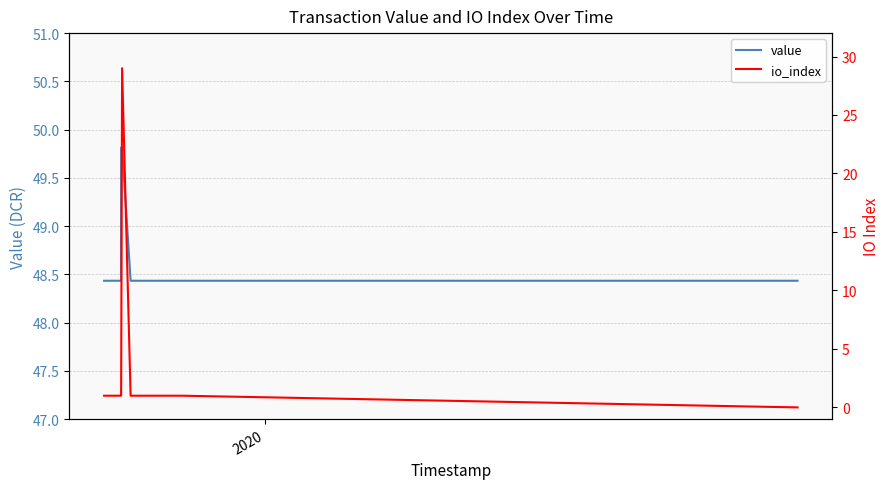

How many lines are shown in the chart?

2